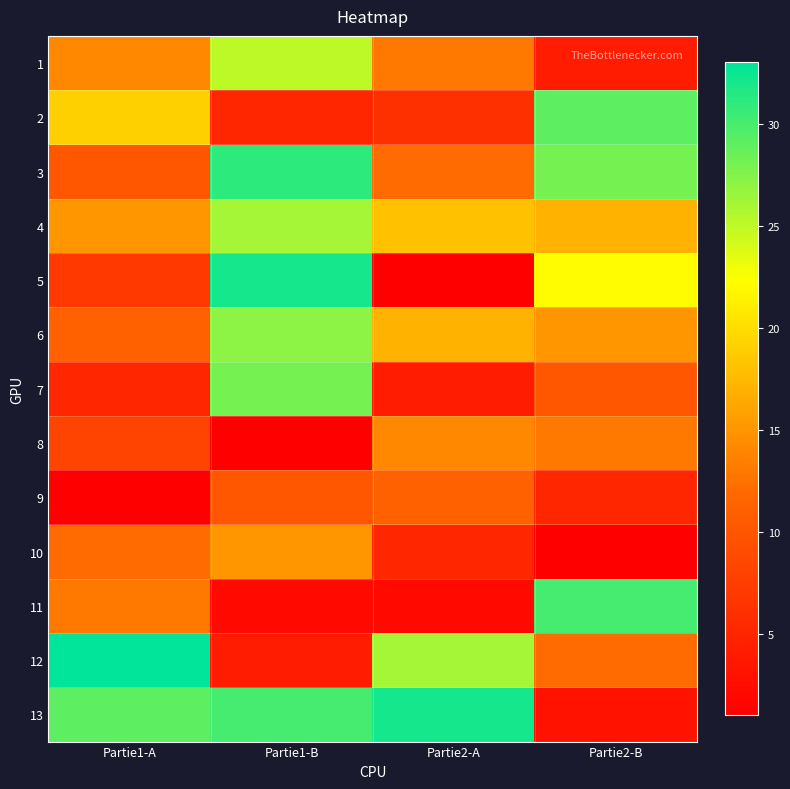

Rank the series at Partie1-A from highest to lowest value.

12, 13, 2, 4, 1, 11, 10, 6, 3, 8, 5, 7, 9